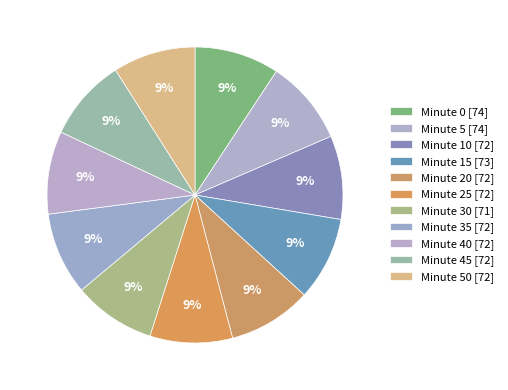

Count the number of slices in the pie.

11